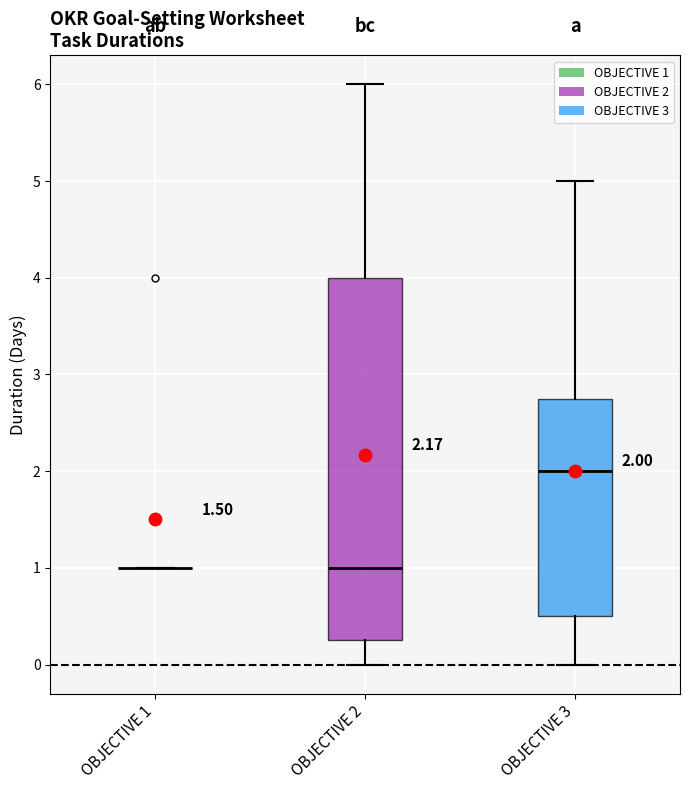

Which box is the tallest, from its lower edge to its upper edge?

OBJECTIVE 2